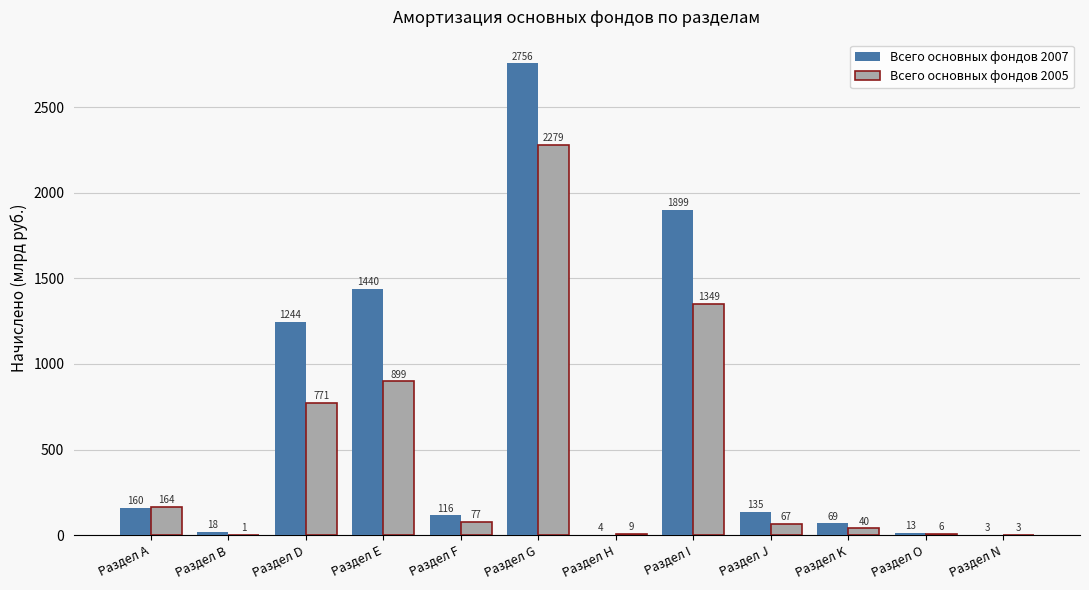

What is the difference between the Всего основных фондов 2007 values at Раздел Е and Раздел I?

459